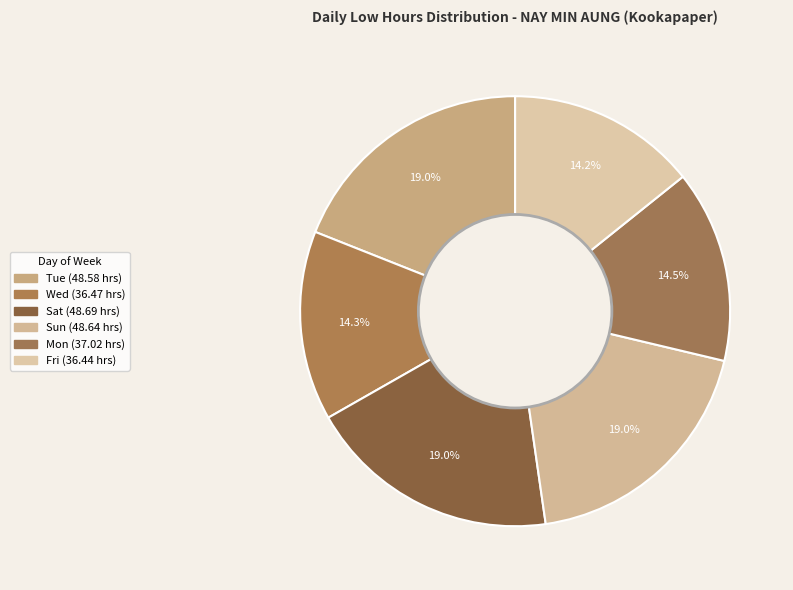

What is the smallest slice in the pie chart?

13-Fri